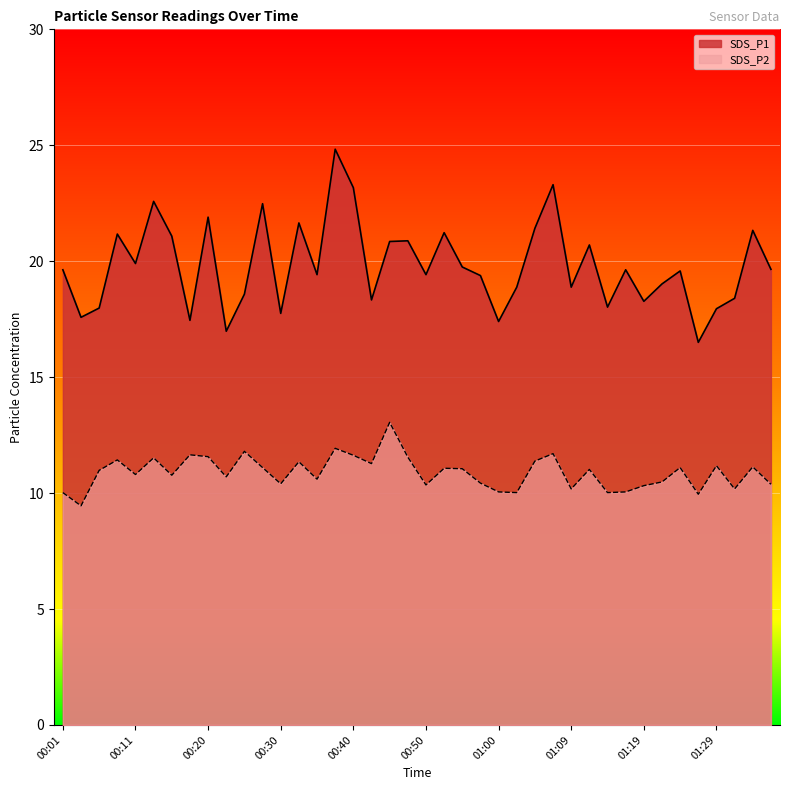

At which category does SDS_P1 reach its first local peak?

00:08